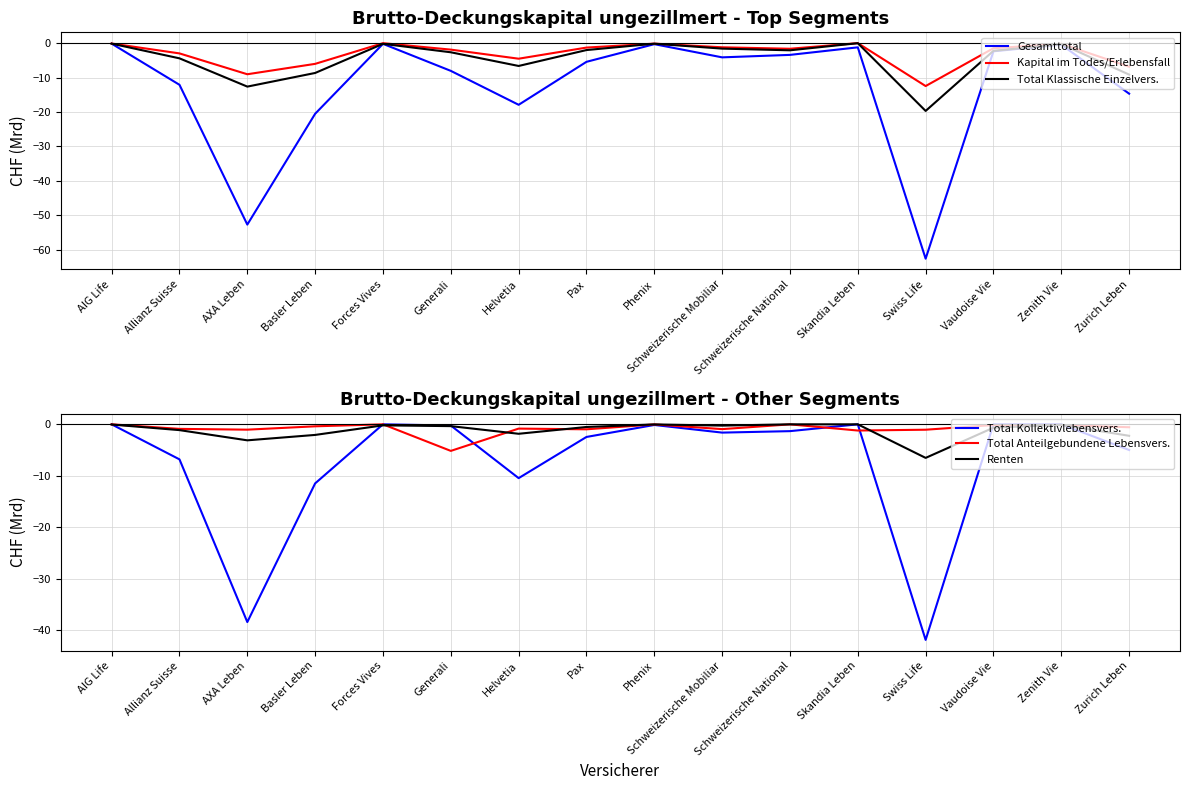

Rank the series by their maximum value, from lowest to highest.

Gesamttotal, Total Klassische Einzelvers., Kapital im Todes/Erlebensfall, Total Kollektivlebensvers., Total Anteilgebundene Lebensvers., Renten